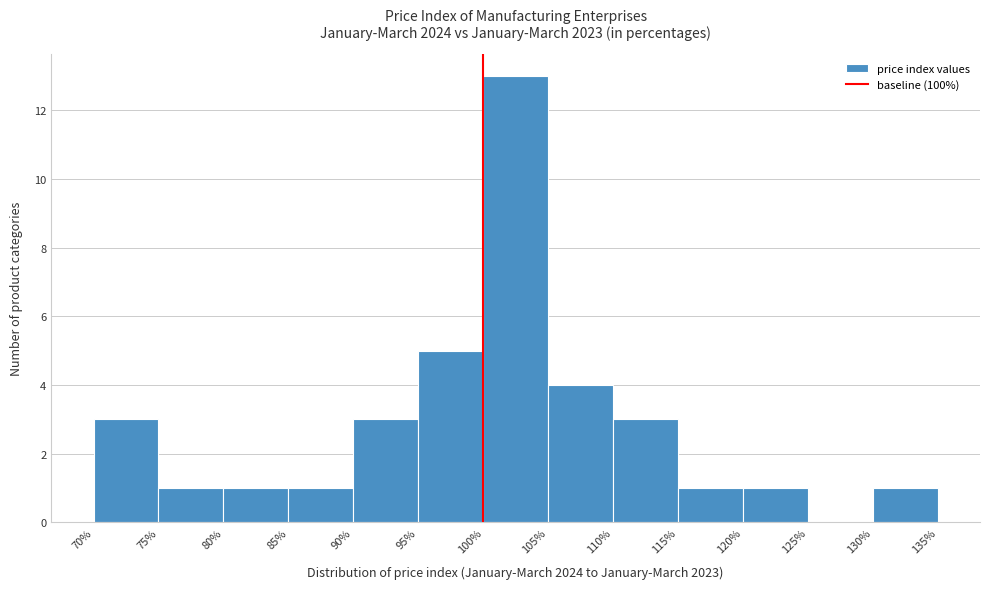

How tall is the bar that spans 115% to 120% on the x-axis? The values are not printed on the chart, so give them approximately, as read against the axis.

1